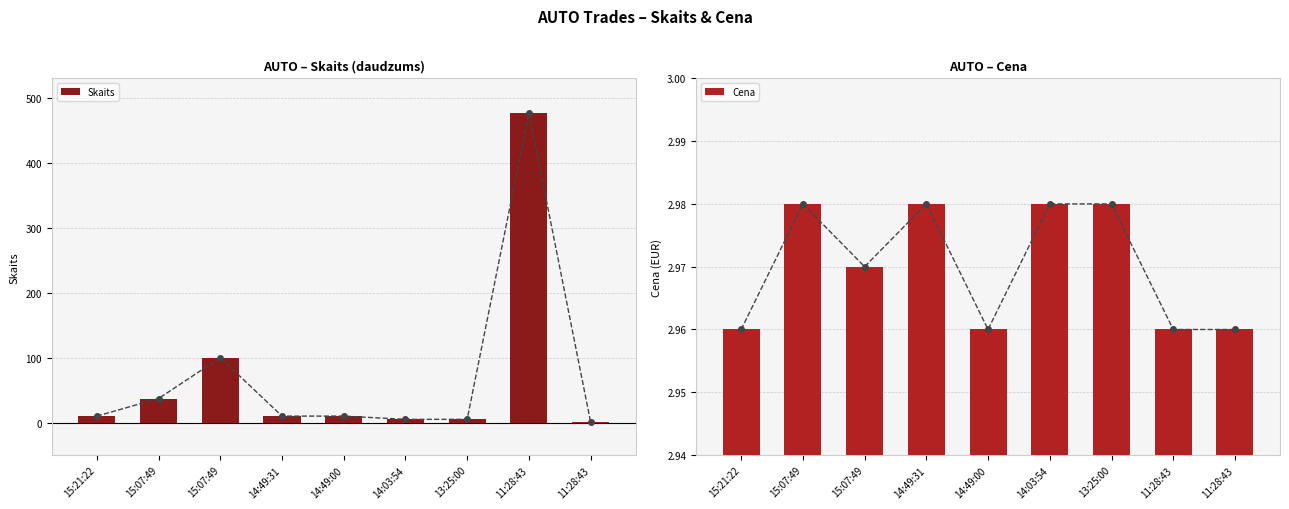

Which series has the largest total across all categories?

Skaits